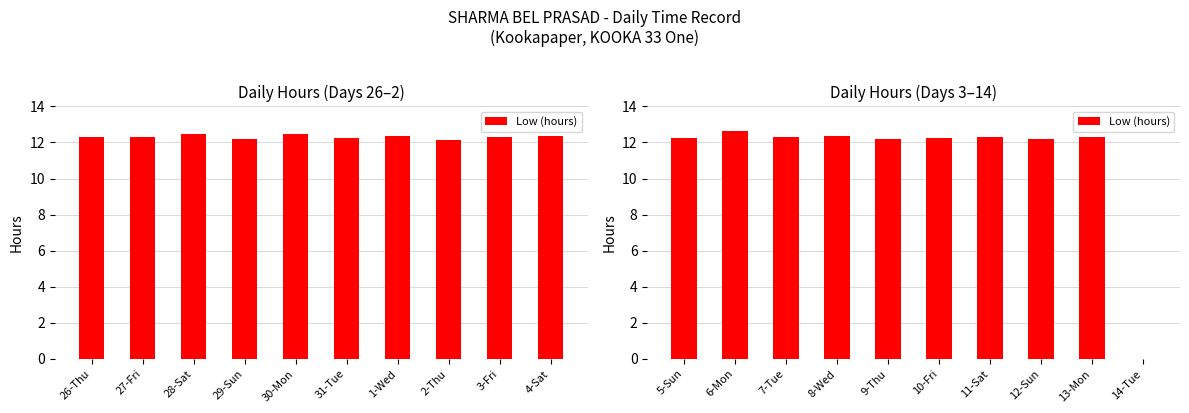

What is the value of the 6th bar from the left?

12.2